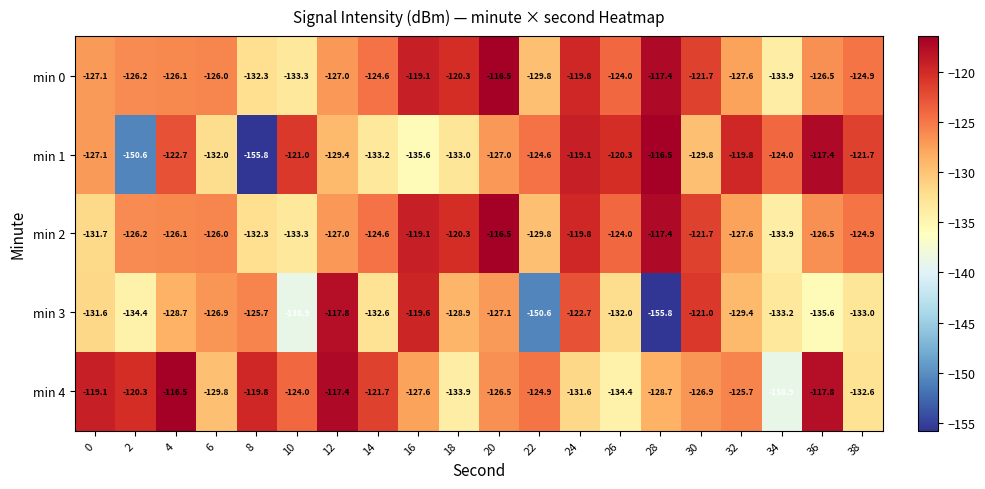

Is it true that min 1 equals -174.0 at 30?

False